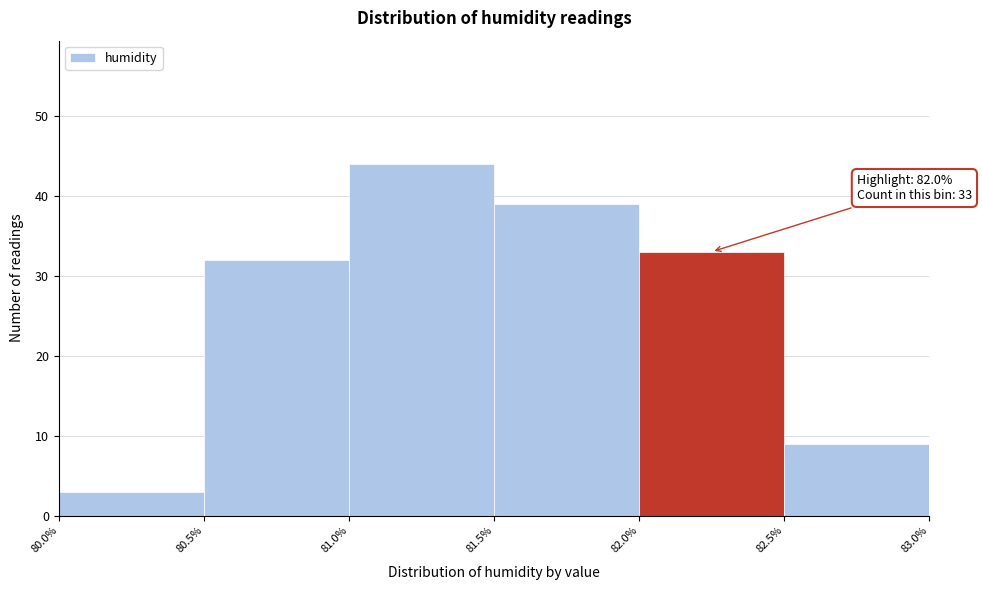

Over which range of the x-axis is the bar tallest?

81.0% to 81.5%